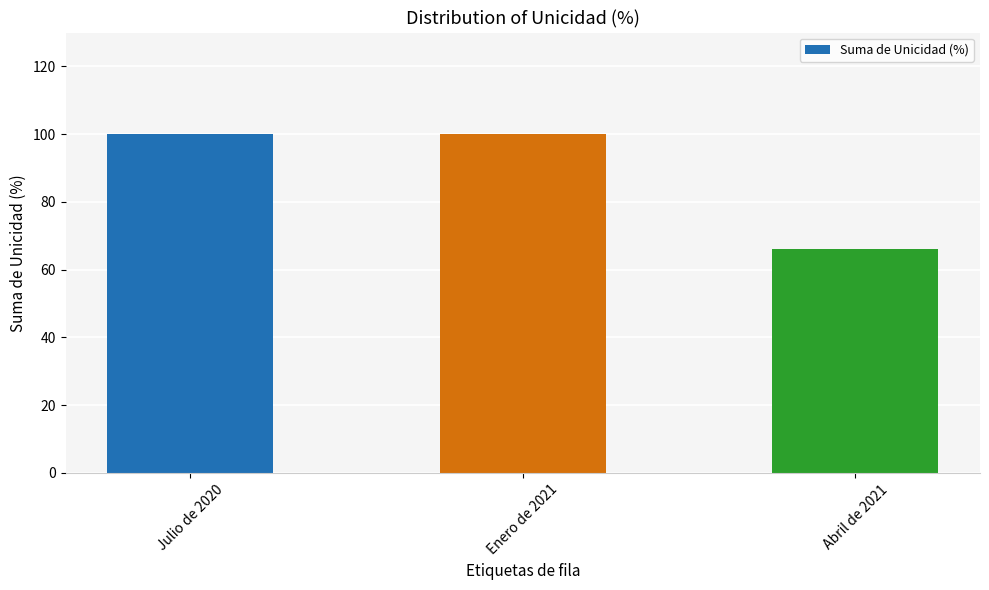

What position from the left is Abril de 2021?

3